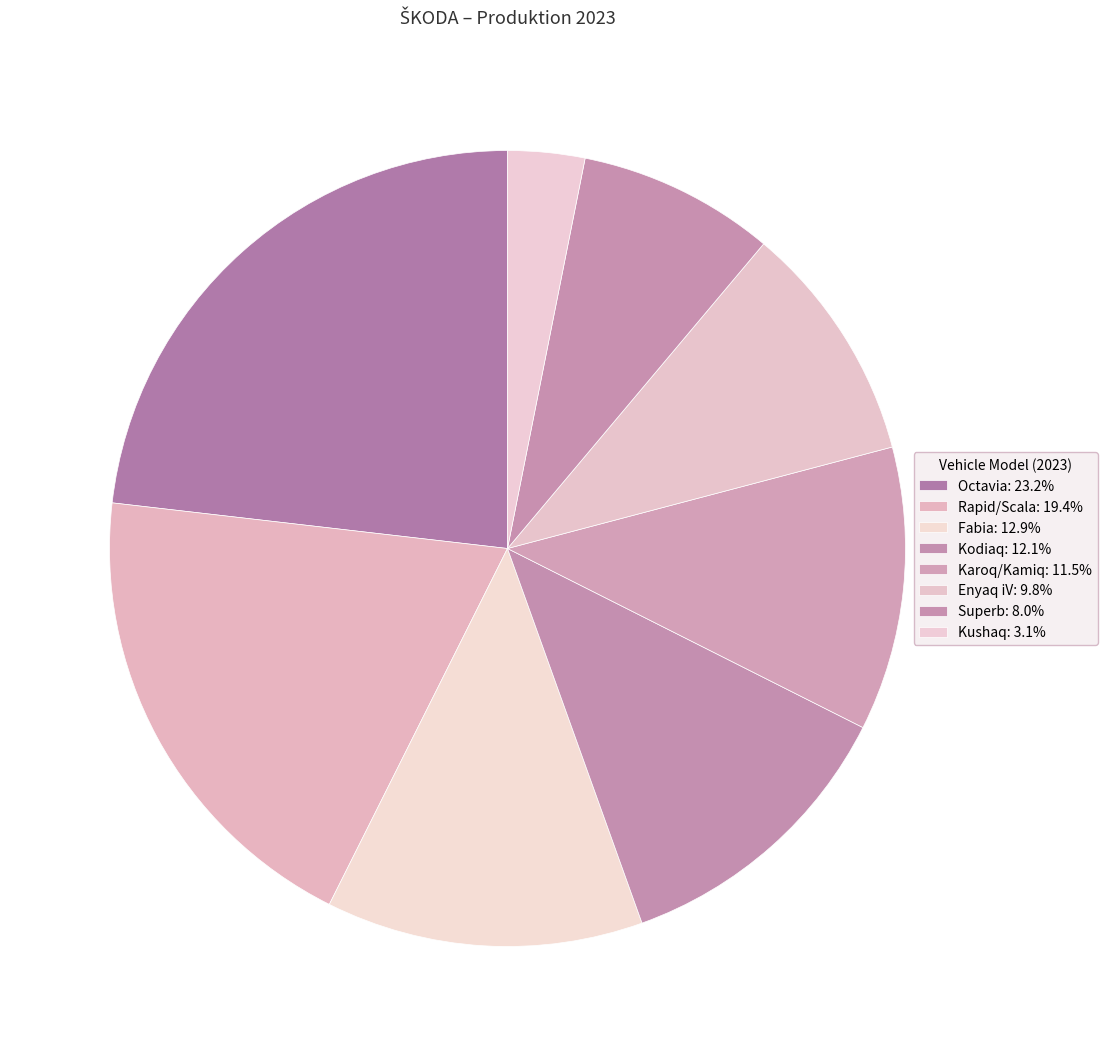

To the nearest percent, what percentage of the pie is Rapid/Scala?

19%